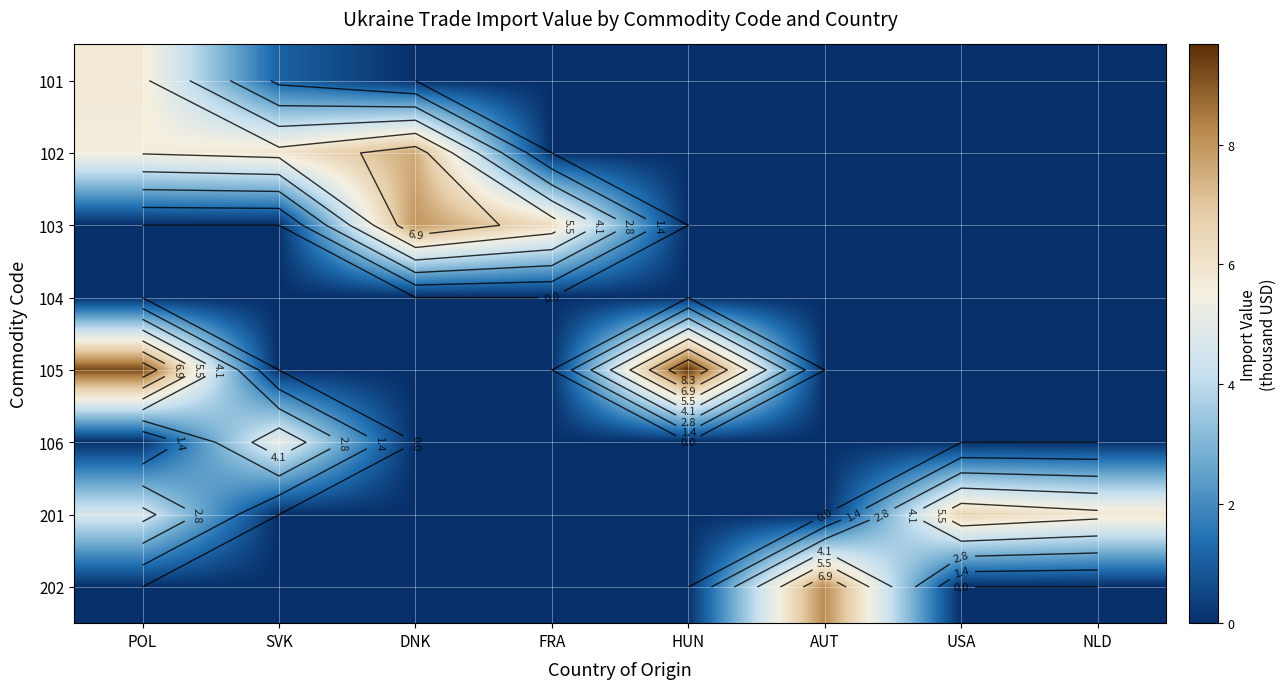

What is the difference between the second highest and second lowest values in the 105 series?

9.2